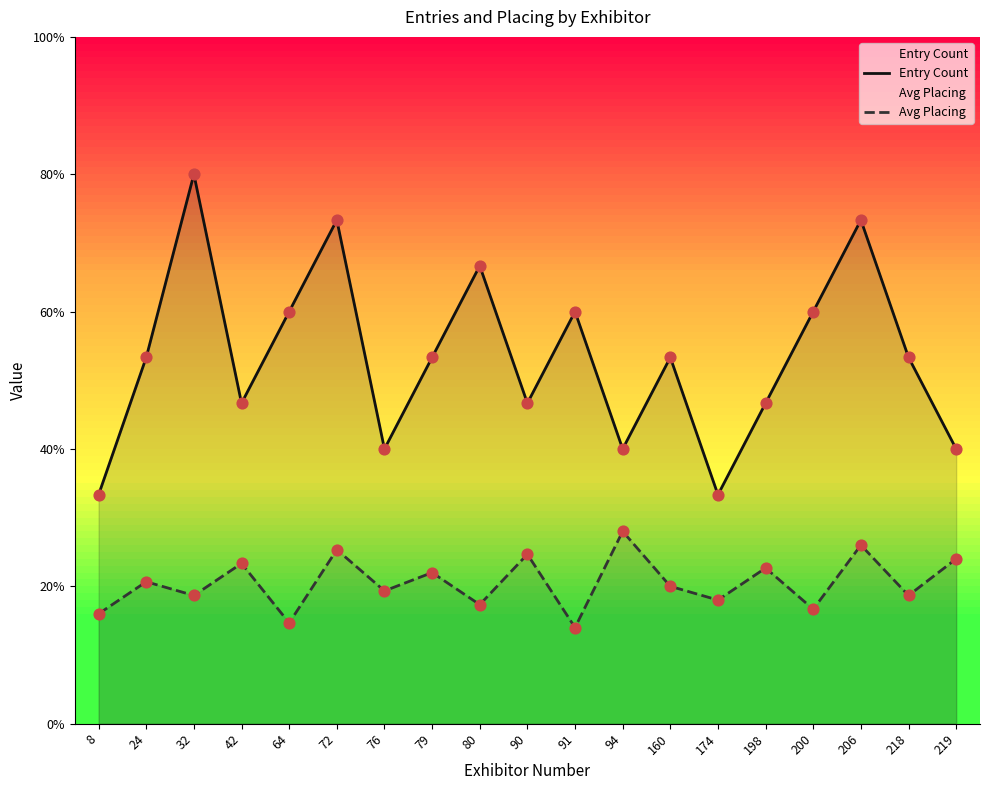

At which category is the sum across all series the highest?

206